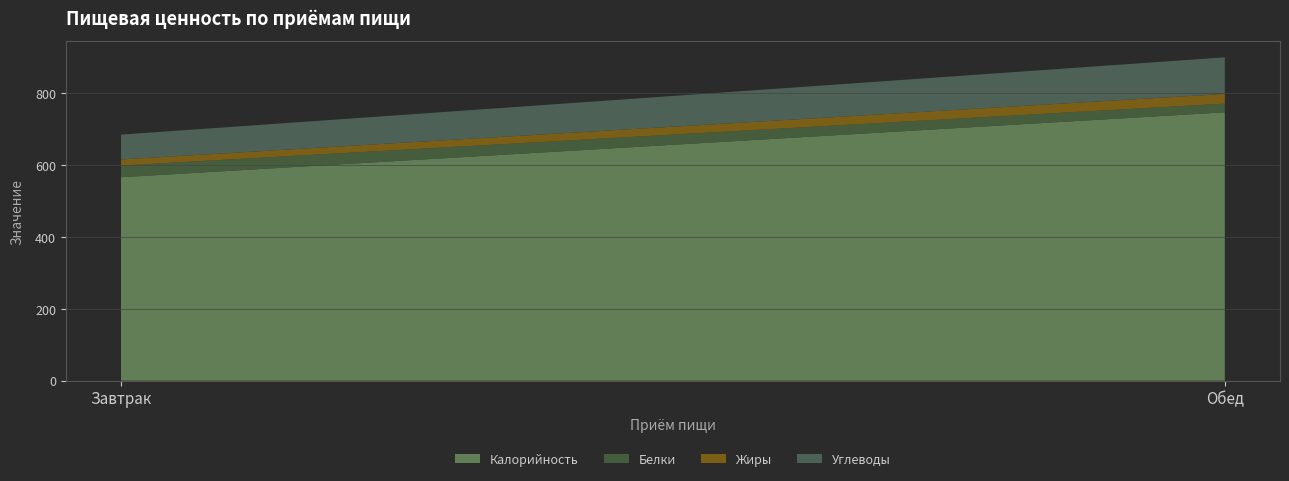

Reading left to right, extract all data points from this chart.

Калорийность: Завтрак=566.0	Обед=746.6
Белки: Завтрак=32.5	Обед=24.3
Жиры: Завтрак=16.9	Обед=26.9
Углеводы: Завтрак=69.2	Обед=101.9